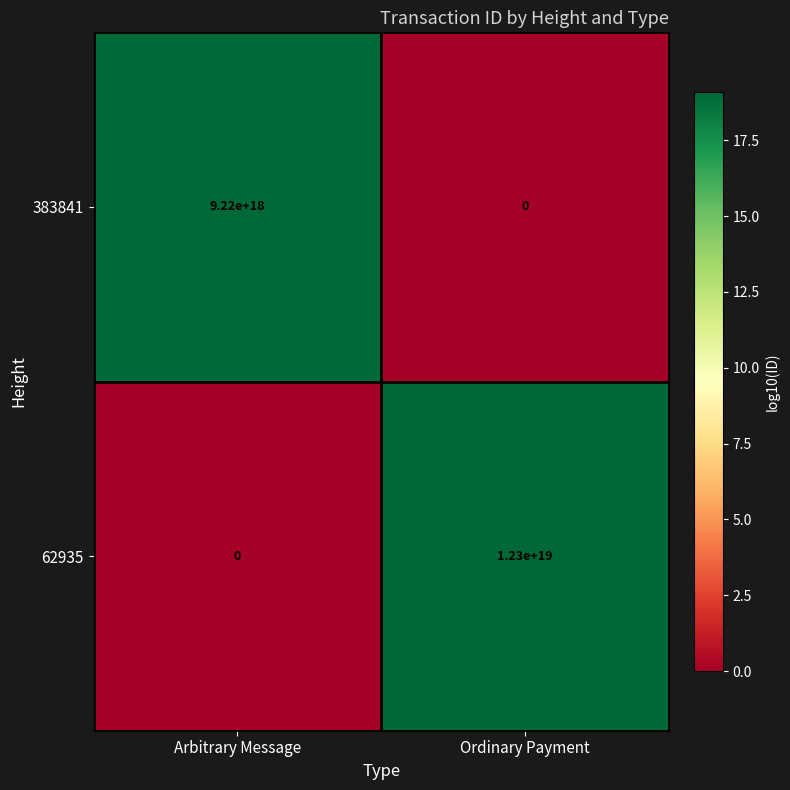

Which label corresponds to the largest value in the chart?

Ordinary Payment